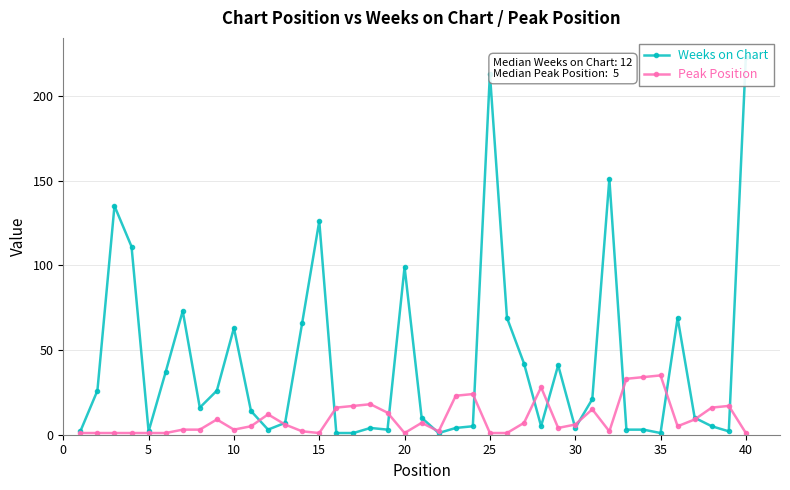

In Weeks on Chart, how many points are higher than both neighbors (excluding endpoints)?

10